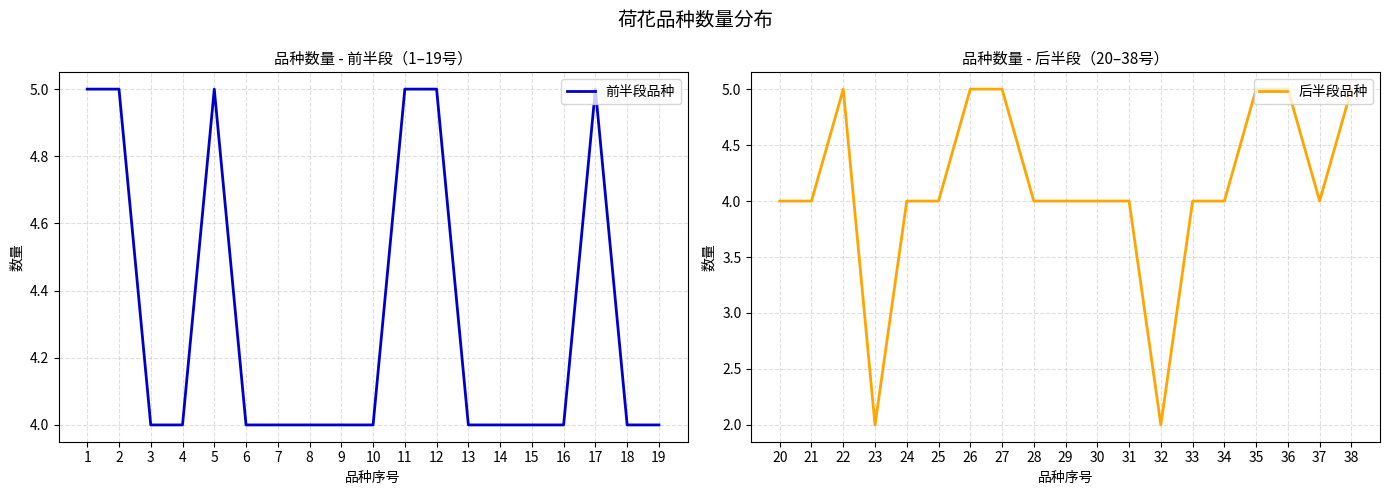

Which series has the largest total across all categories?

前半段品种